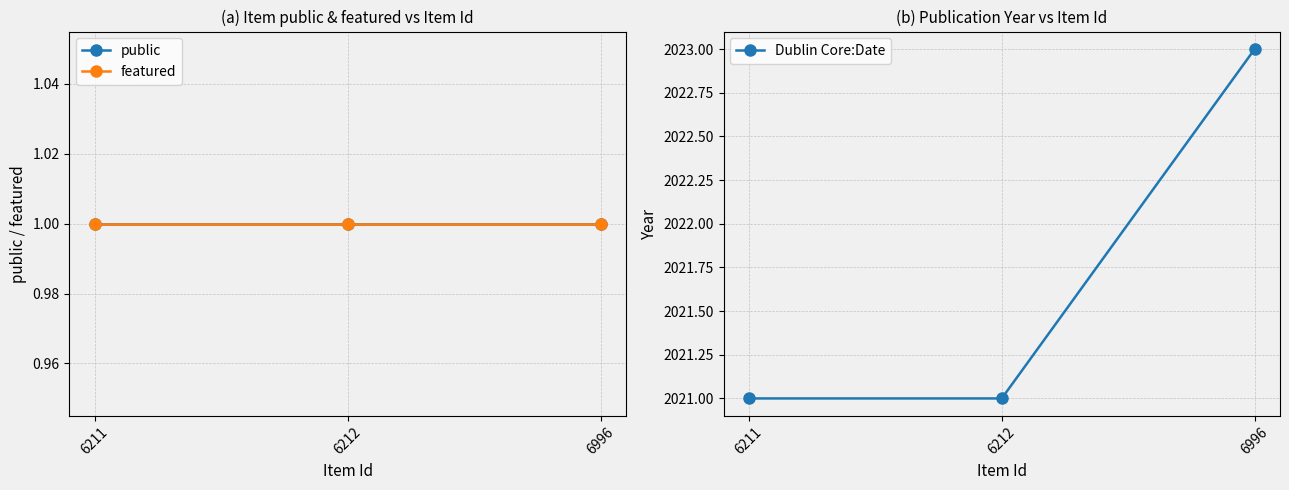

At how many categories does at least one series exceed 669?

3